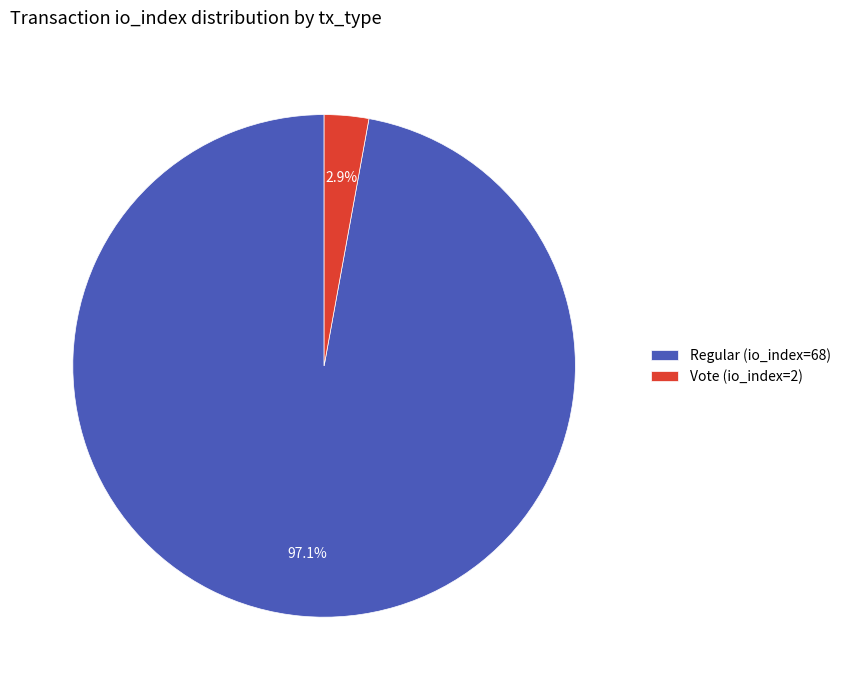

Rank the categories by value from lowest to highest.

Vote (io_index=2), Regular (io_index=68)